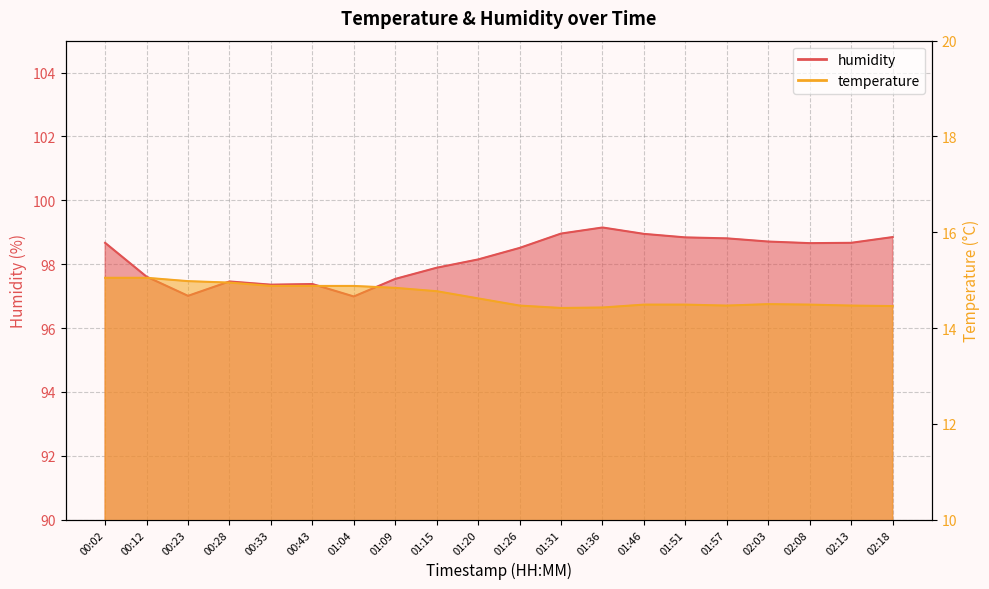

Rank the series at 00:33 from lowest to highest value.

temperature, humidity